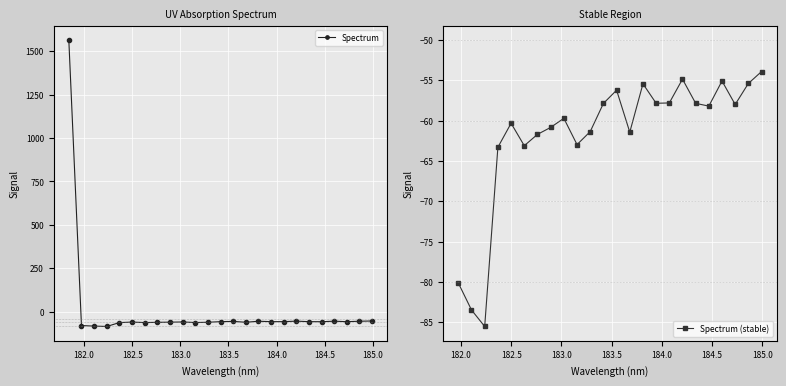

Where is the first local minimum?

182.2359681898